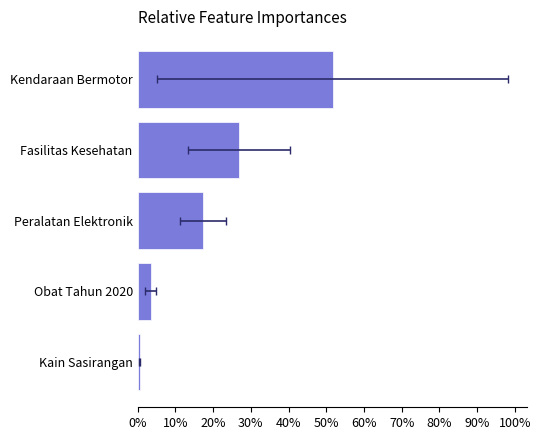

Are the bars horizontal?

Yes